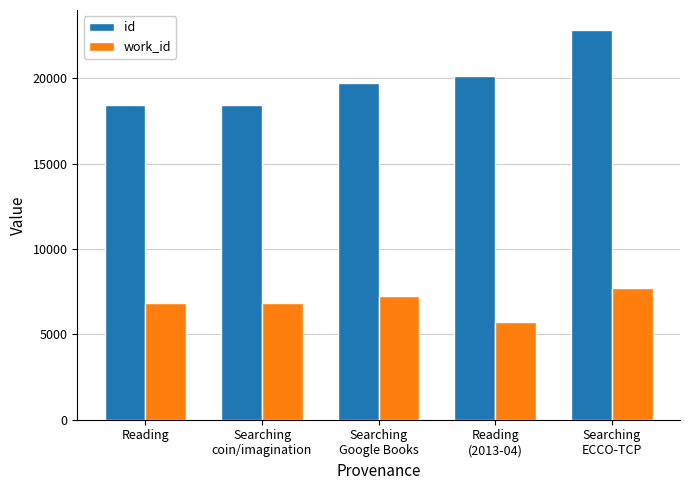

What is the difference between the maximum and second lowest values in the id series?

4405